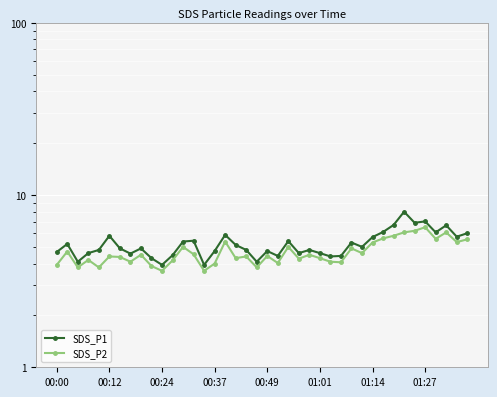

What is the average value of the SDS_P2 series?

4.7